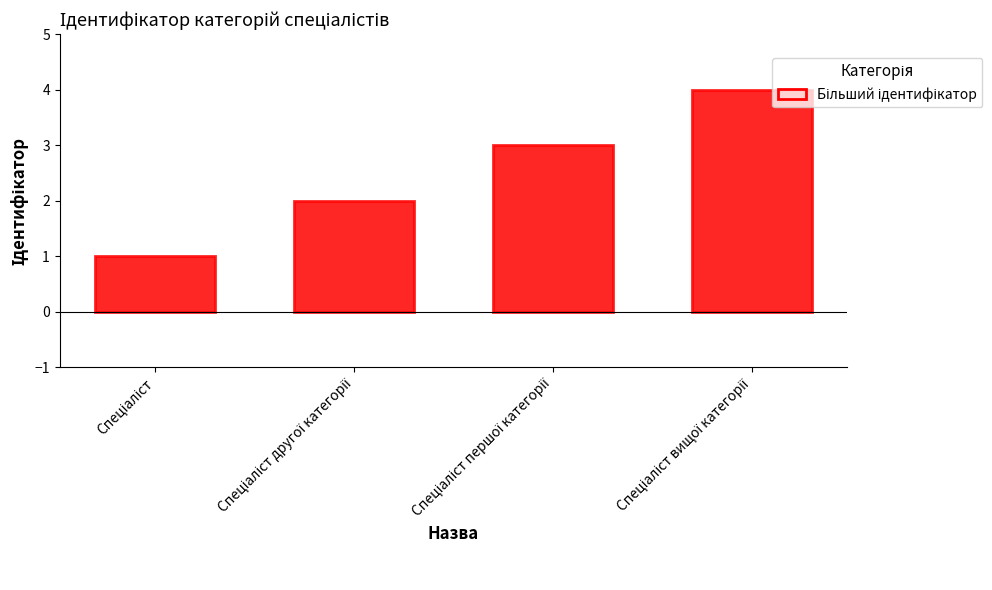

Count the values in the range 2 to 4.

3